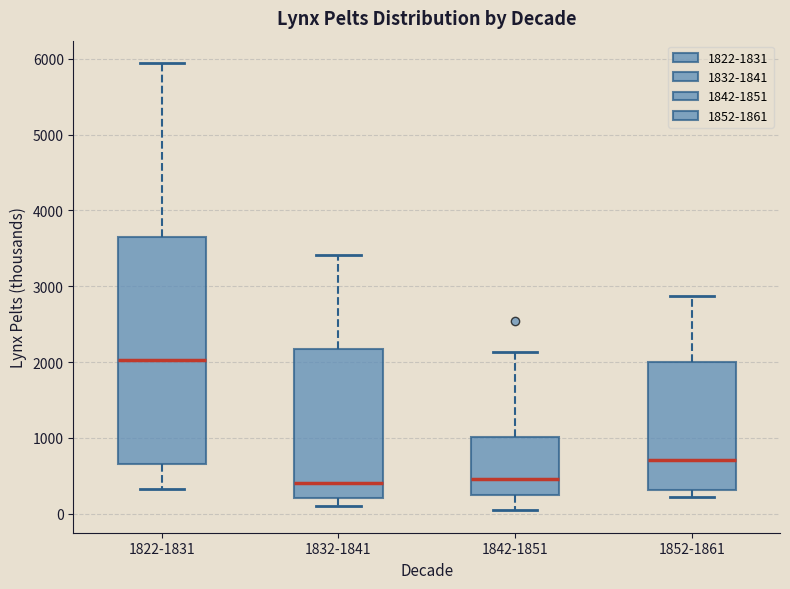

Where is the lower edge of the box for 1832-1841 on the y-axis? The values are not printed on the chart, so give them approximately, as read against the axis.

200